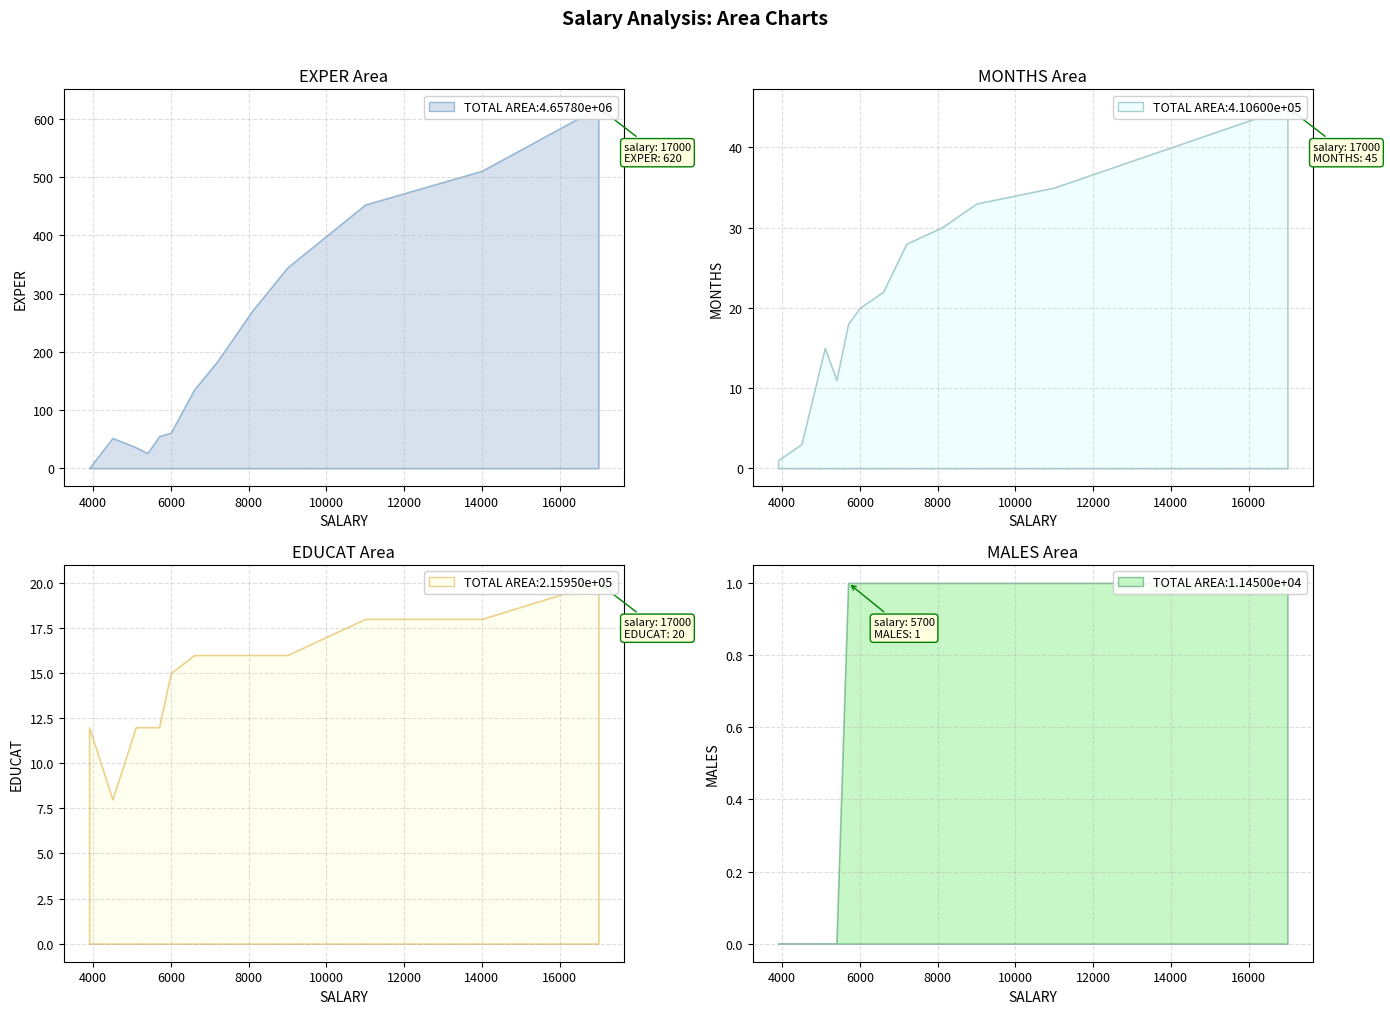

Reading left to right, extract all data points from this chart.

EXPER: 0	52	36	26	55	61	135	184	271	345	453	511	620
MONTHS: 1	3	15	11	18	20	22	28	30	33	35	40	45
EDUCAT: 12	8	12	12	12	15	16	16	16	16	18	18	20
MALES: 0	0	0	0	1	1	1	1	1	1	1	1	1